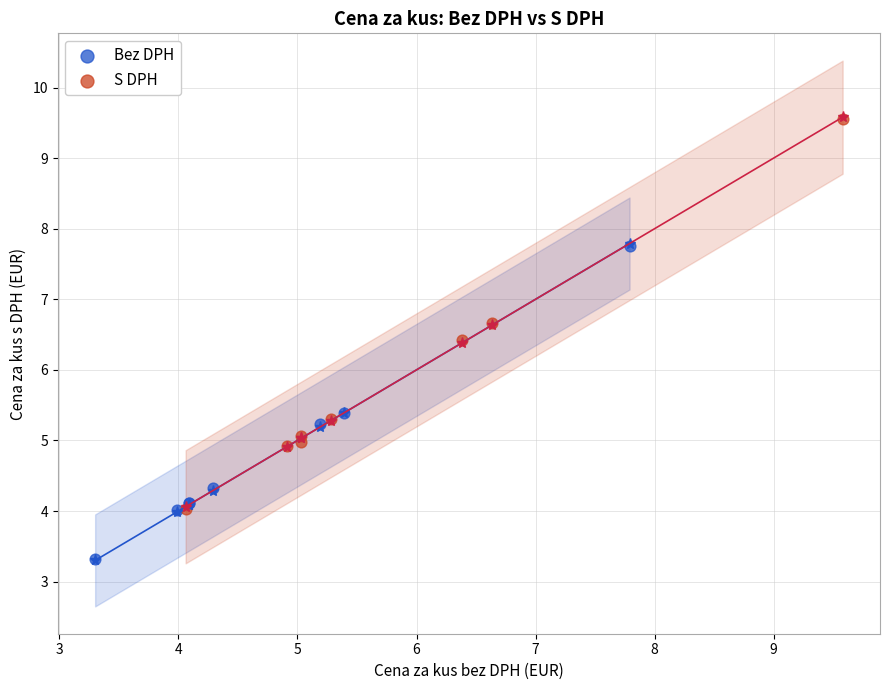

Which series has the largest Y range (max minus min)?

S DPH